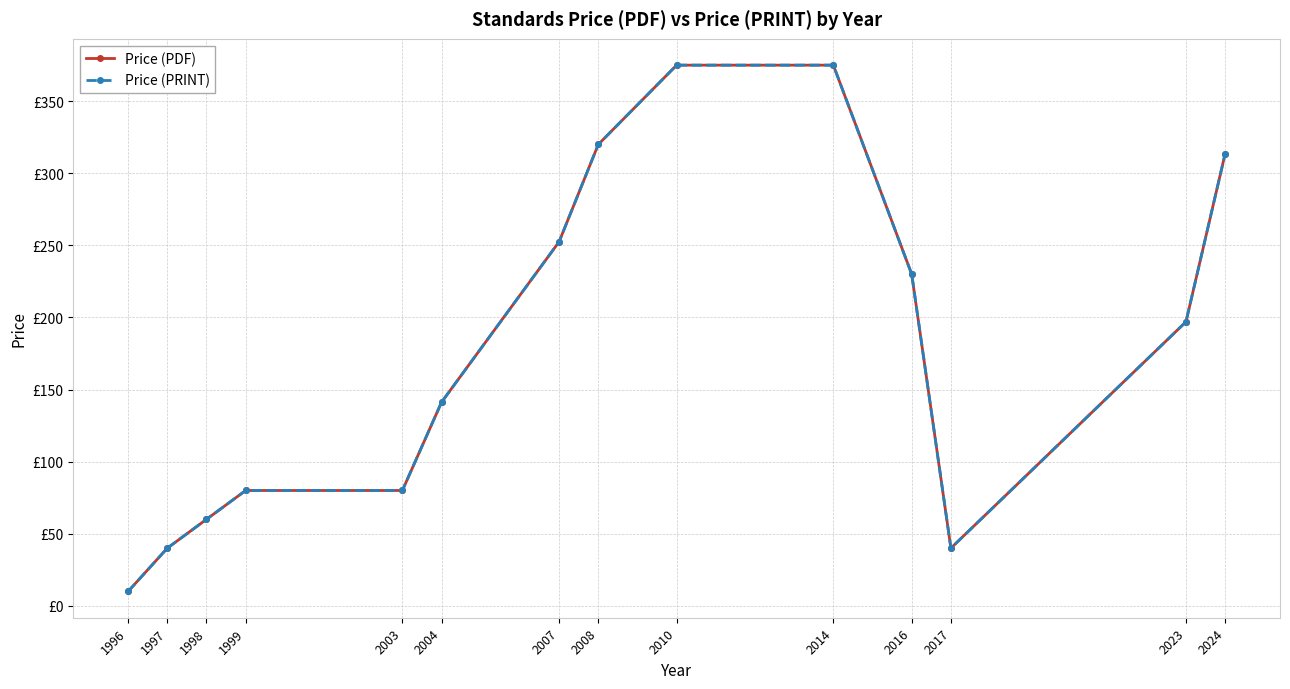

True or false: Price (PRINT) has more than 2 interior local peaks.

False